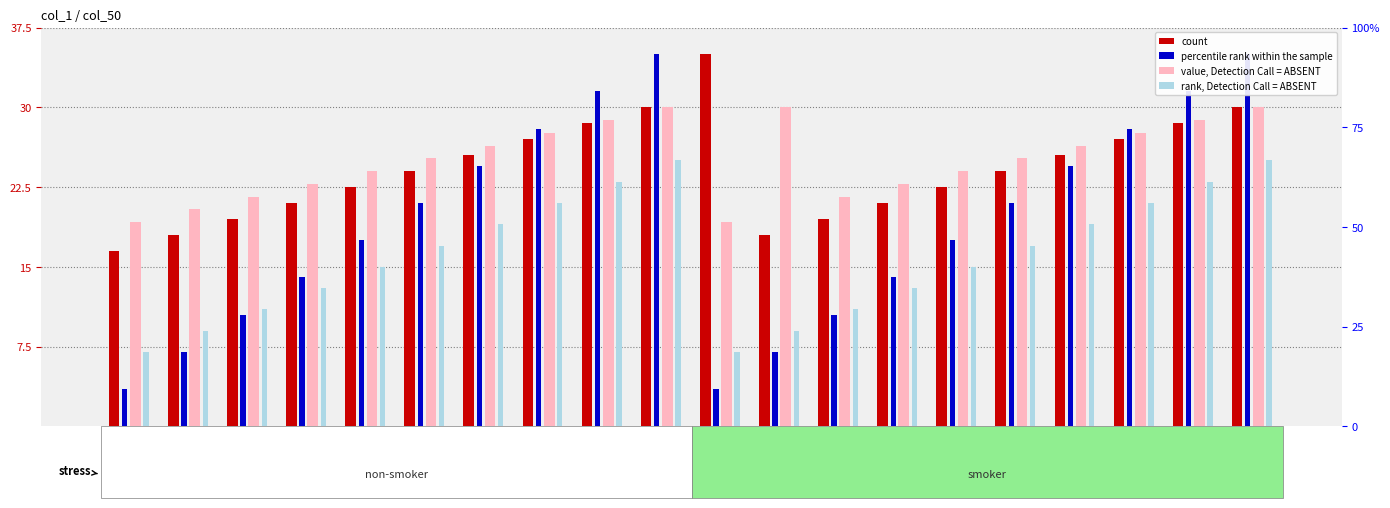

What is the approximate value of rank, Detection Call = ABSENT at J-9?

23.0